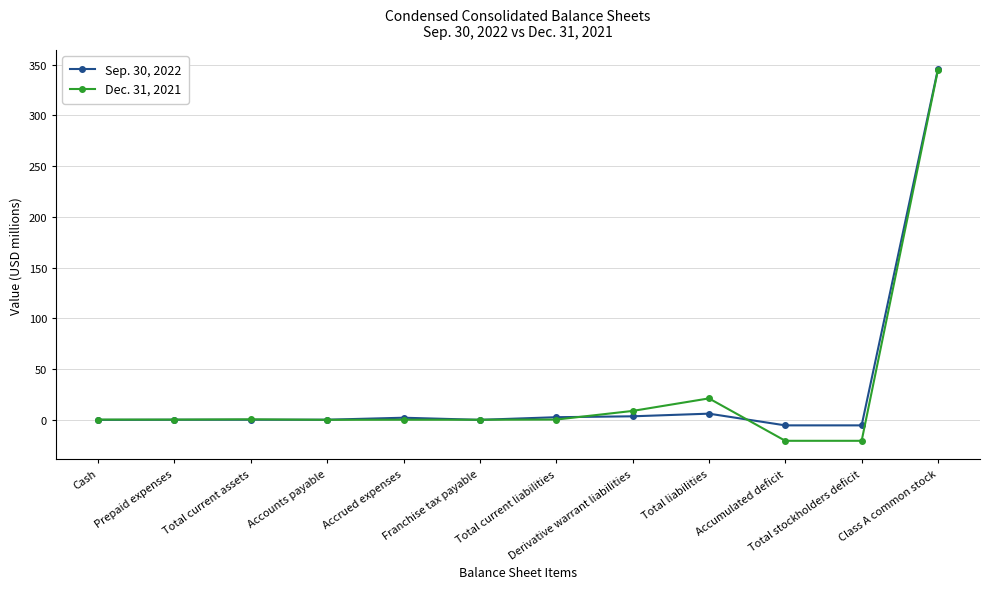

Is it true that Dec. 31, 2021 equals 21.2 at Total liabilities?

True